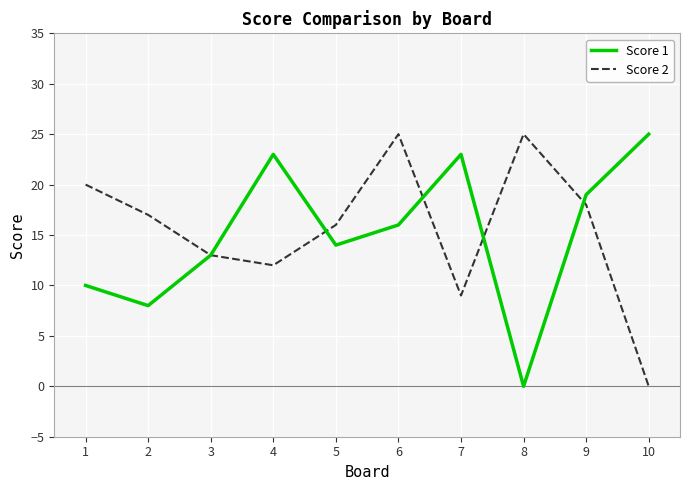

What is the sum of the Score 2 values at 1 and 8?

45